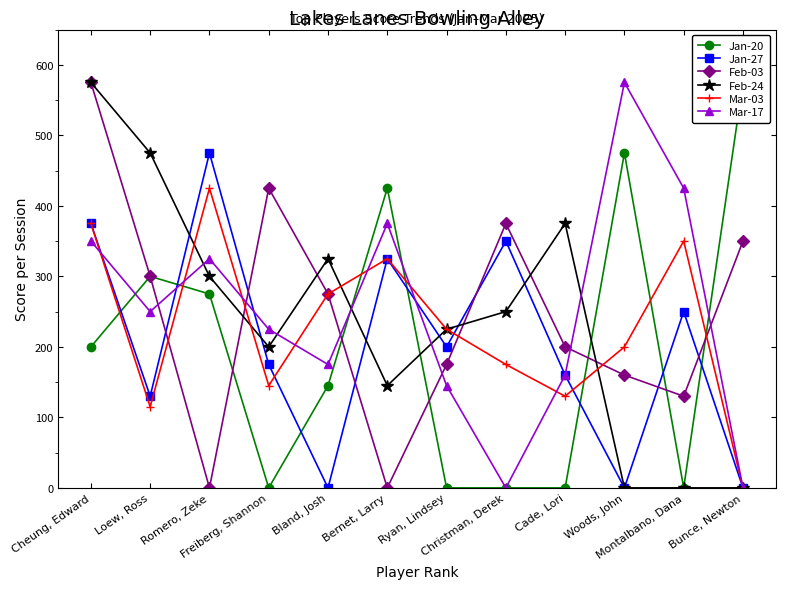

True or false: Mar-17 has a value of 177 at Bernet, Larry.

False